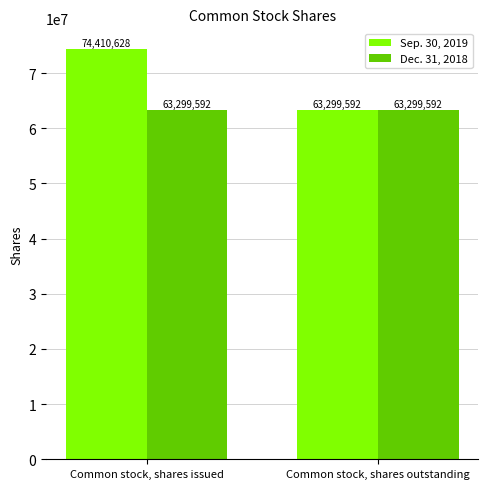

Read the Dec. 31, 2018 value at Common stock, shares issued.

63299592